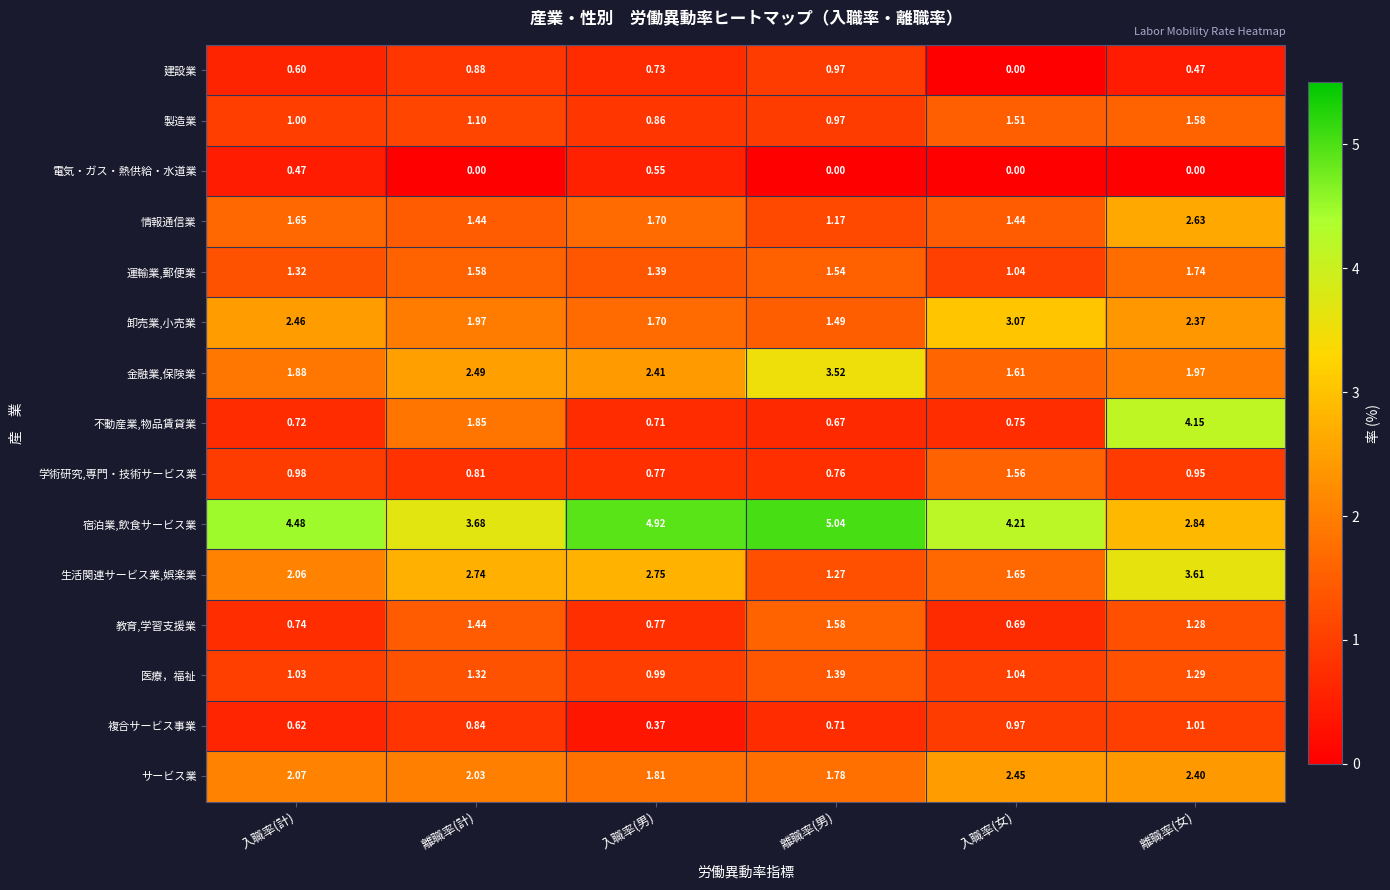

At which label does 卸売業,小売業 reach its minimum?

離職率(男)